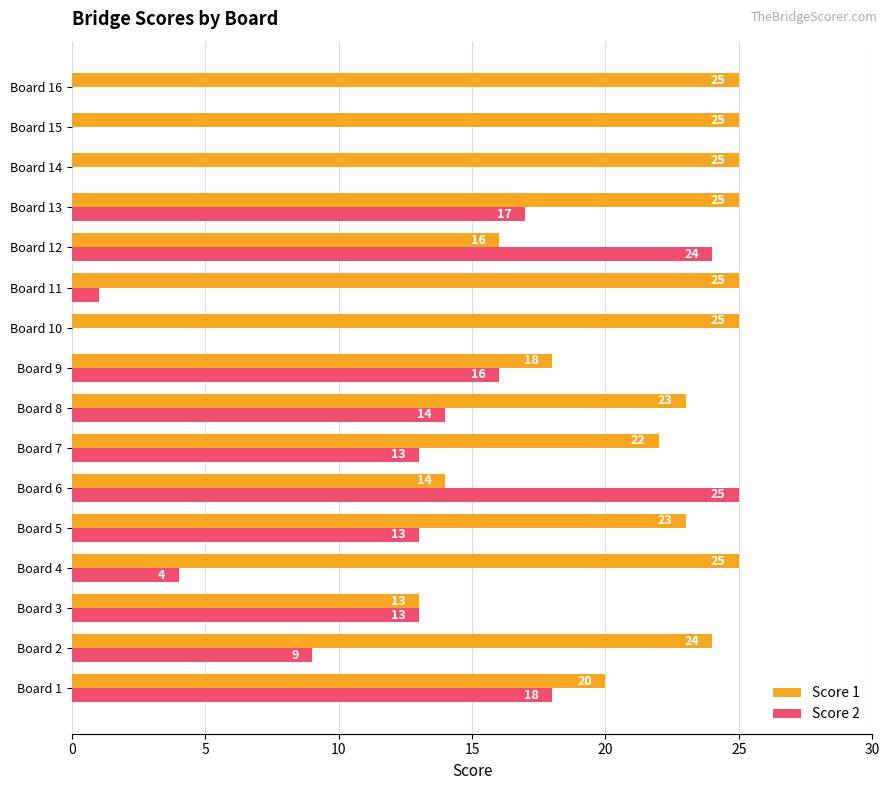

What is the average value of the Score 1 series?

22